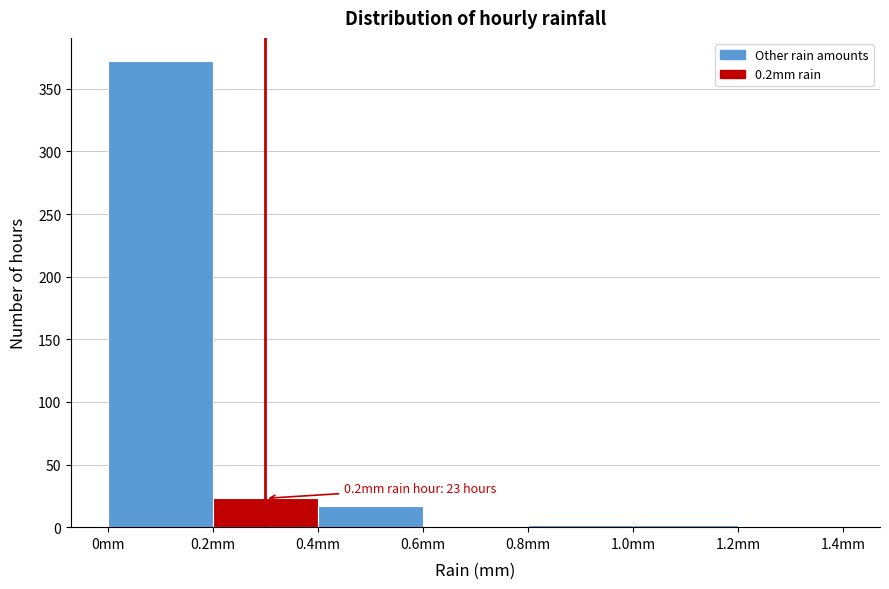

Which range on the x-axis has the tallest bar?

0.0 to 0.2